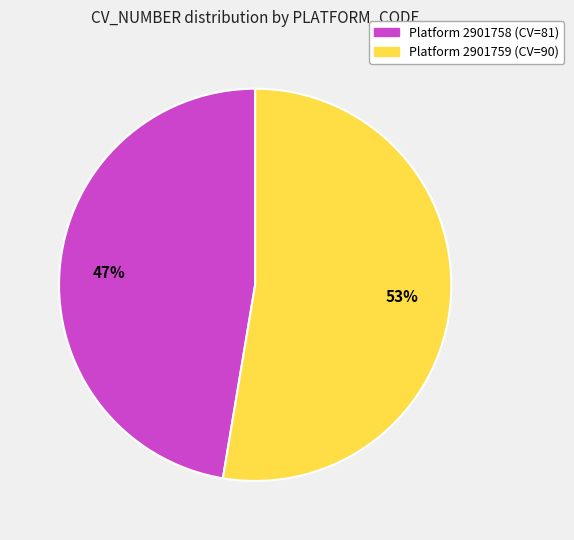

Is there any slice that represents more than half of the pie?

Yes